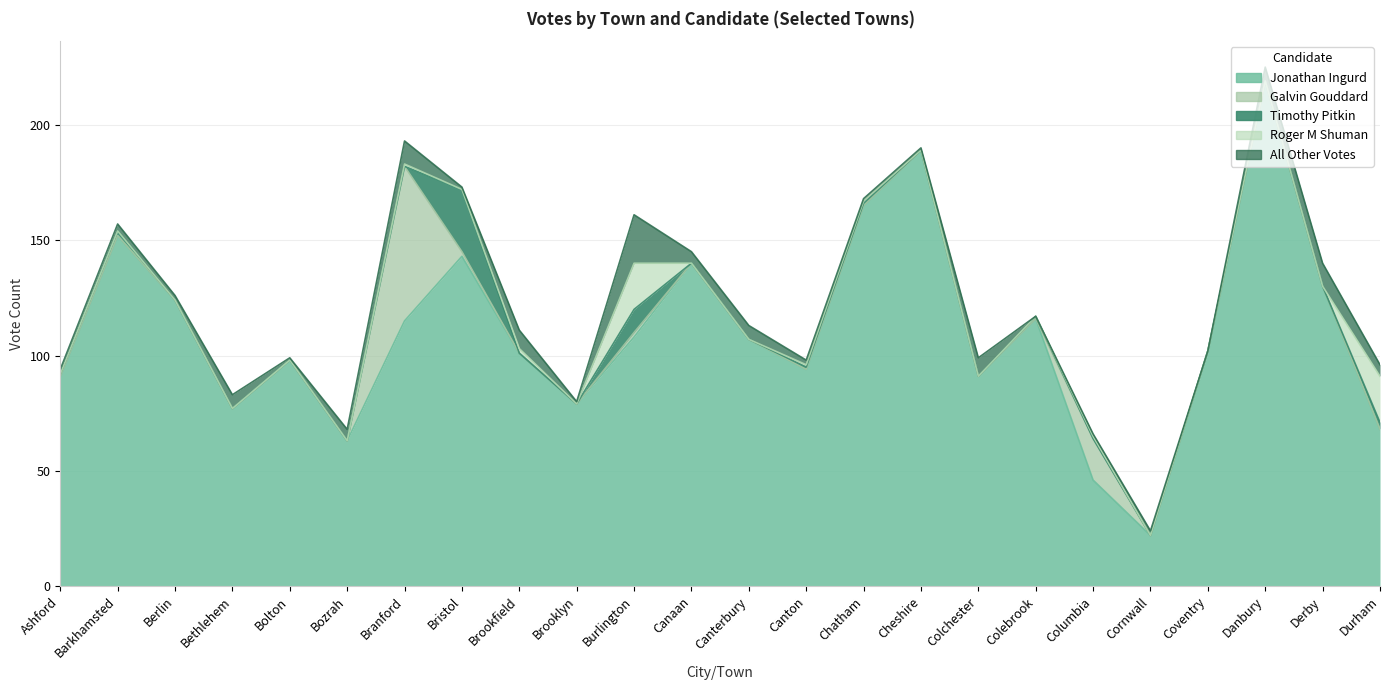

What is the sum of all All Other Votes values?

107